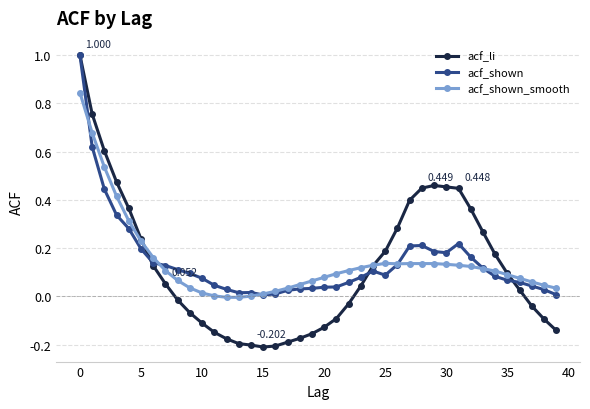

Which series has the largest range (max minus min)?

acf_li